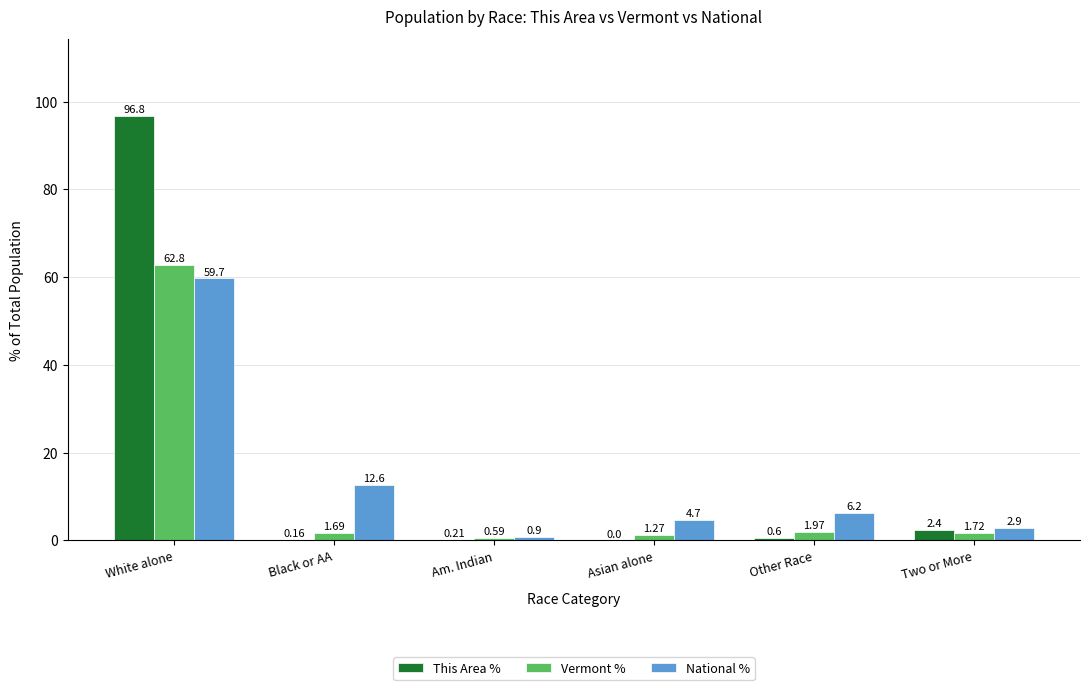

Count the number of data series in this chart.

3